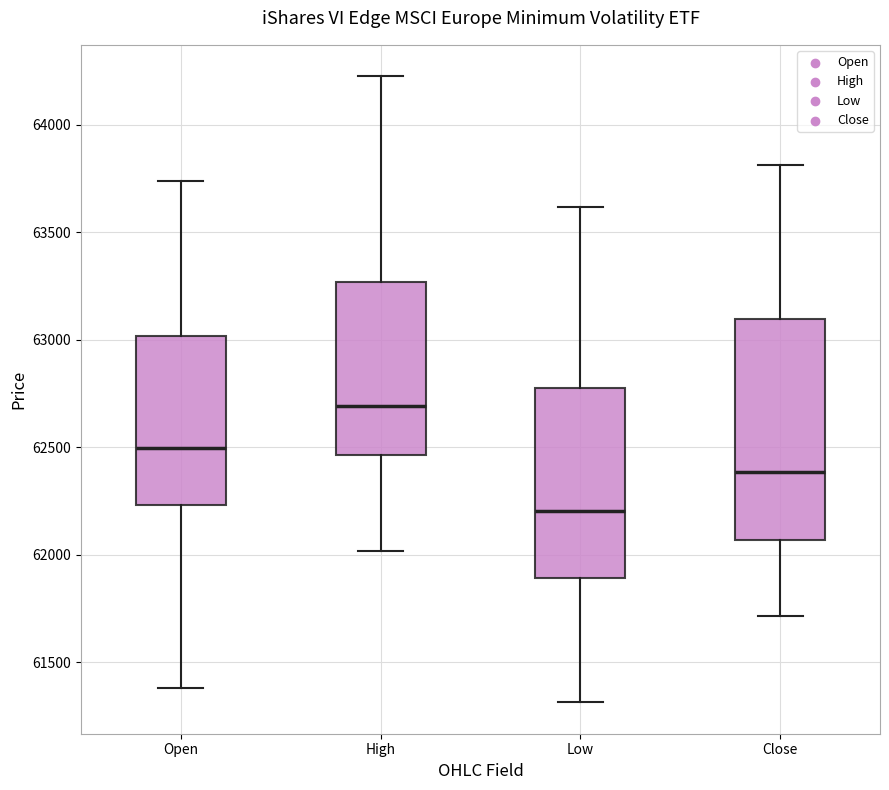

Reading left to right, read every box against the y-axis: the position of its median line, the range the box covers, and the ends of its whiskers. The values are not printed on the chart, so give them approximately, as read against the axis.

Open: median 62500, box 62250 to 63000, whiskers 61400 to 63750
High: median 62700, box 62450 to 63250, whiskers 62000 to 64250
Low: median 62200, box 61900 to 62800, whiskers 61300 to 63600
Close: median 62400, box 62050 to 63100, whiskers 61700 to 63800